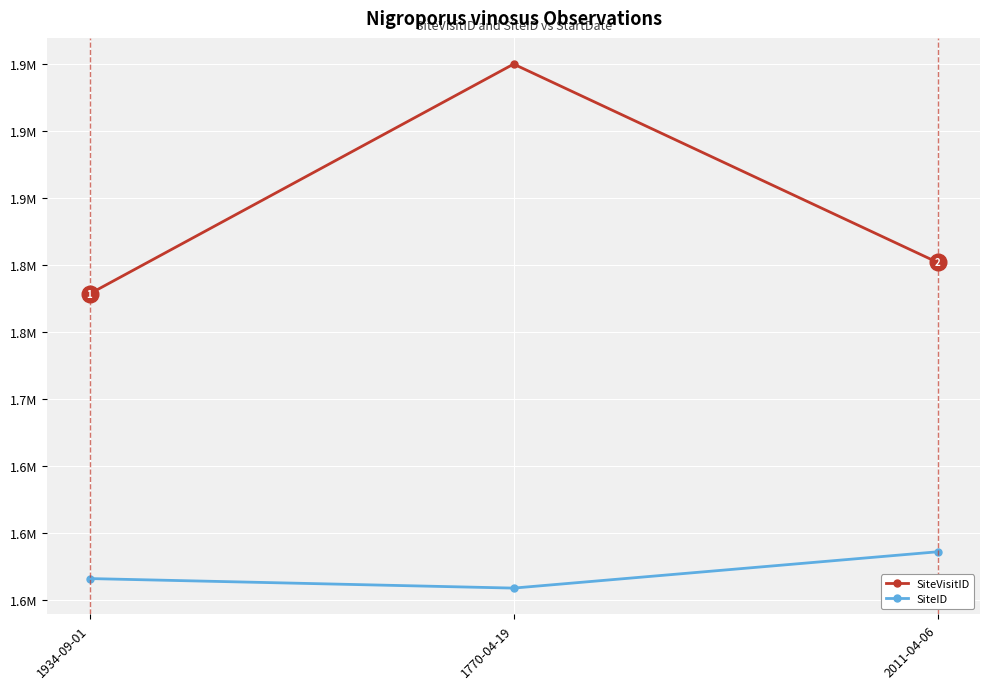

At which label does SiteVisitID reach its peak?

1770-04-19